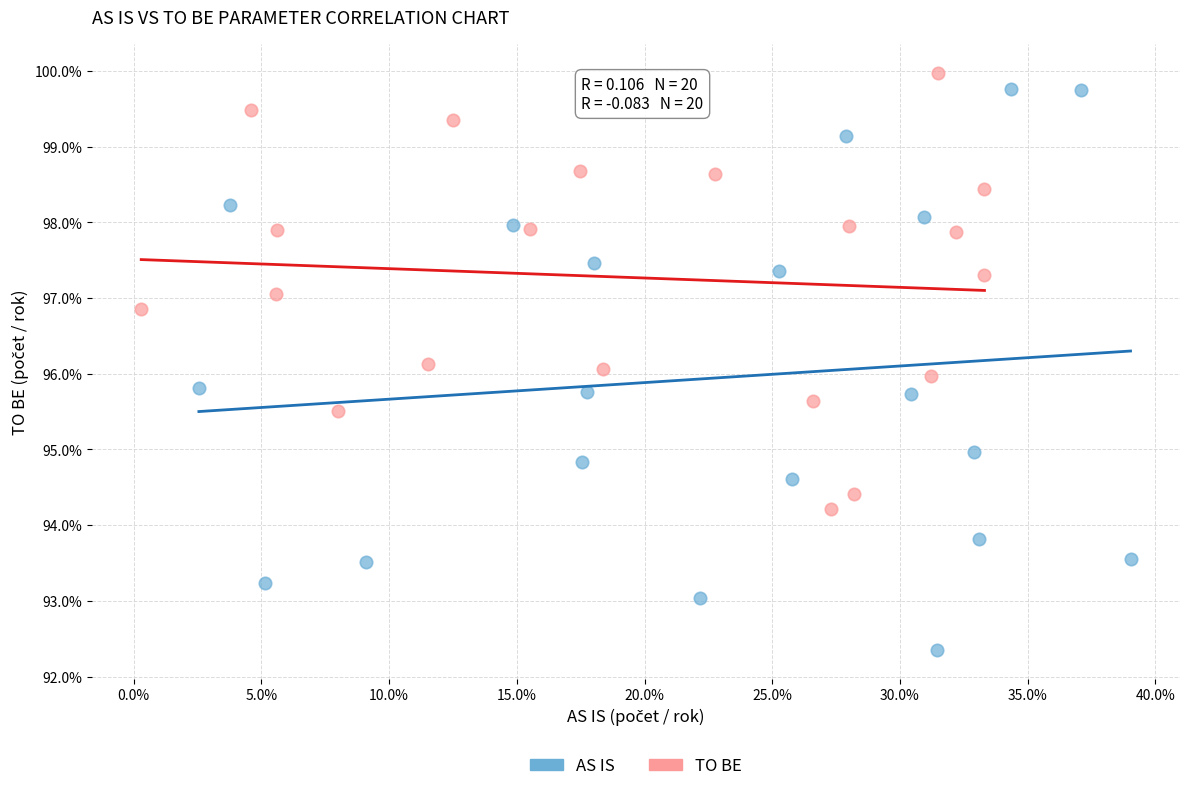

Which series contains the highest Y value?

TO BE